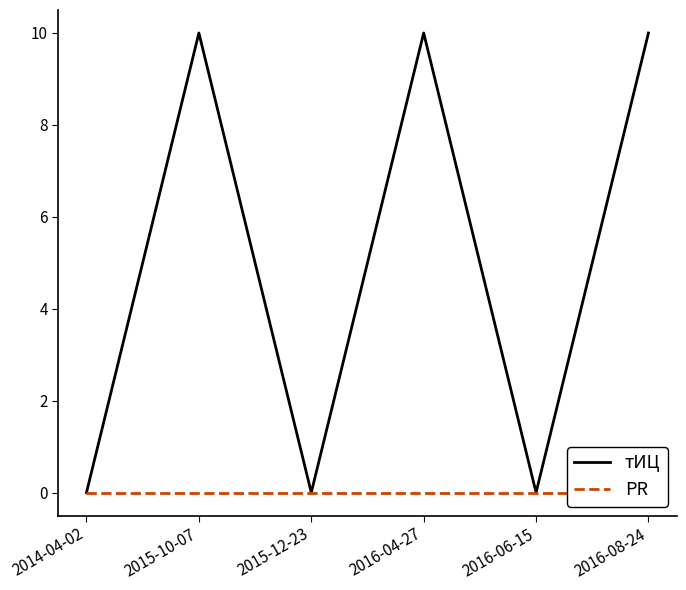

Is this an area chart (filled region under the line)?

No